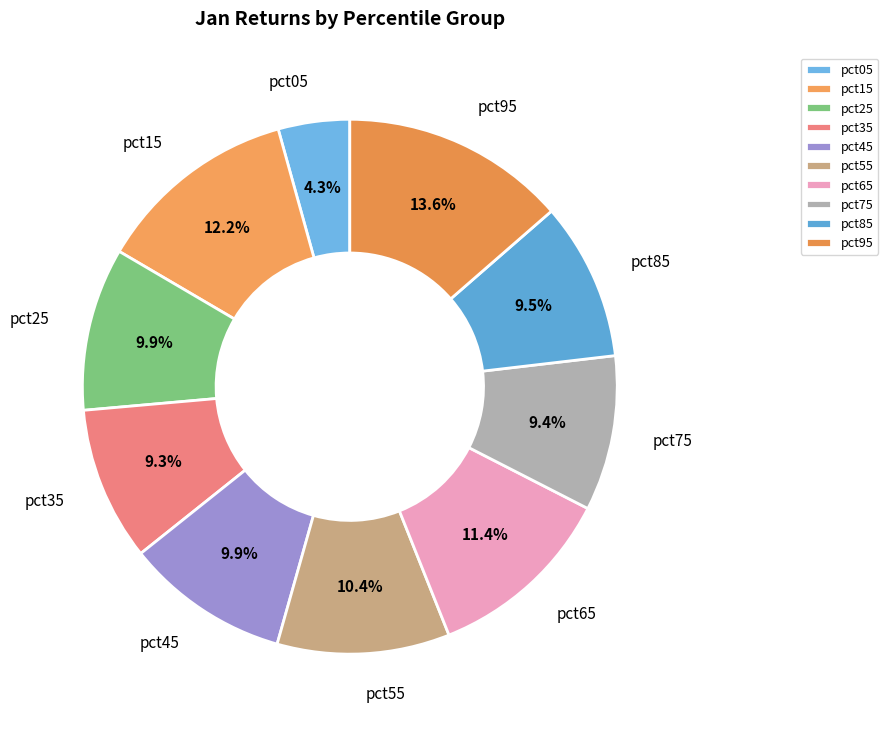

Combined, do pct85 and pct25 account for over 50%?

No